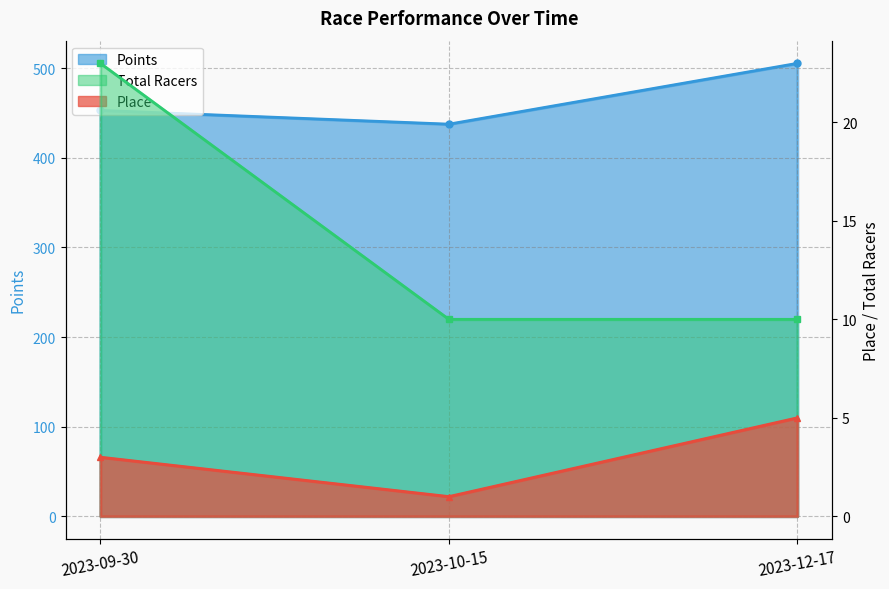

The value of Total Racers at 2023-09-30 is 23.0. True or false?

True